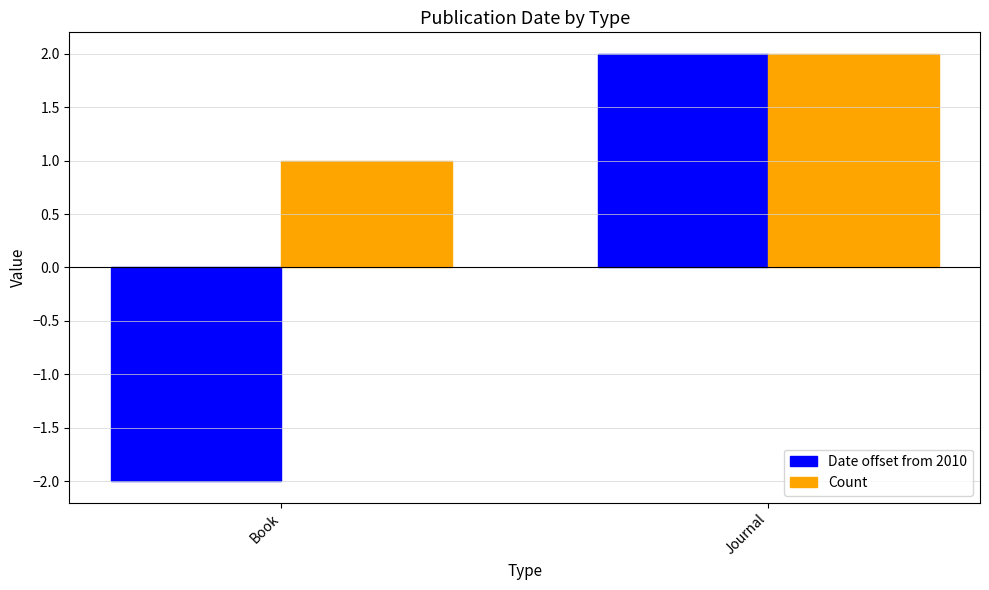

What is the total value across all series at Book?

-1